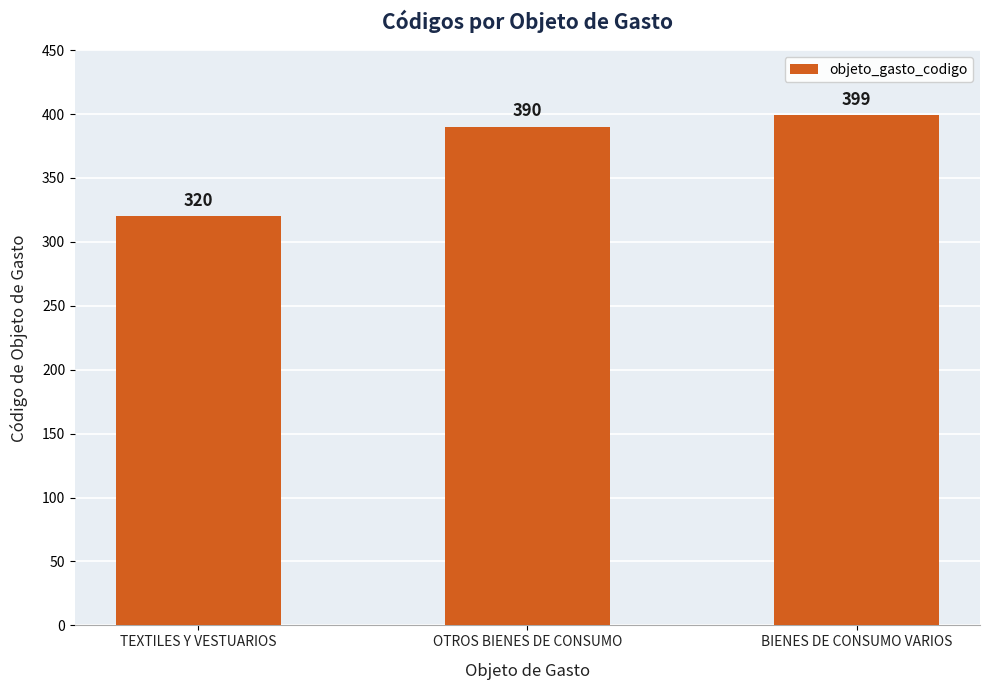

The chart shows a value of 320 at TEXTILES Y VESTUARIOS. True or false?

True